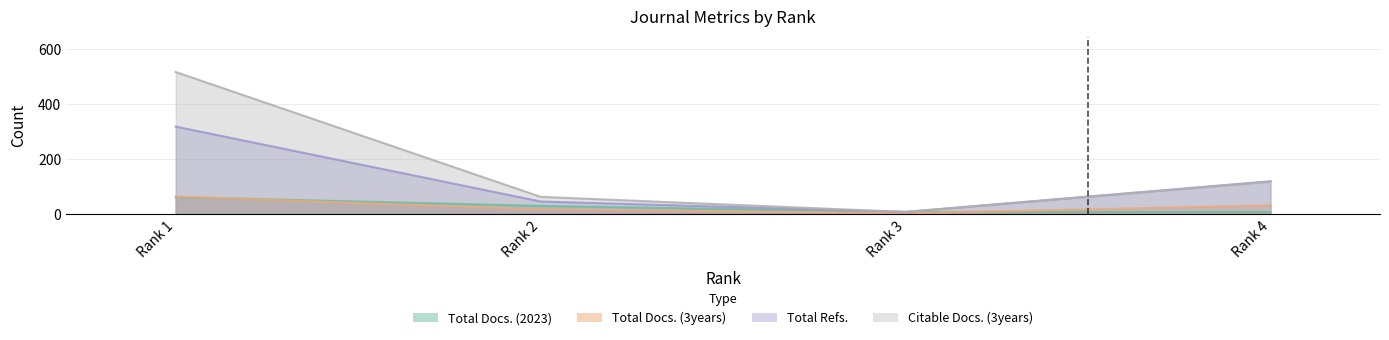

How many lines are shown in the chart?

4